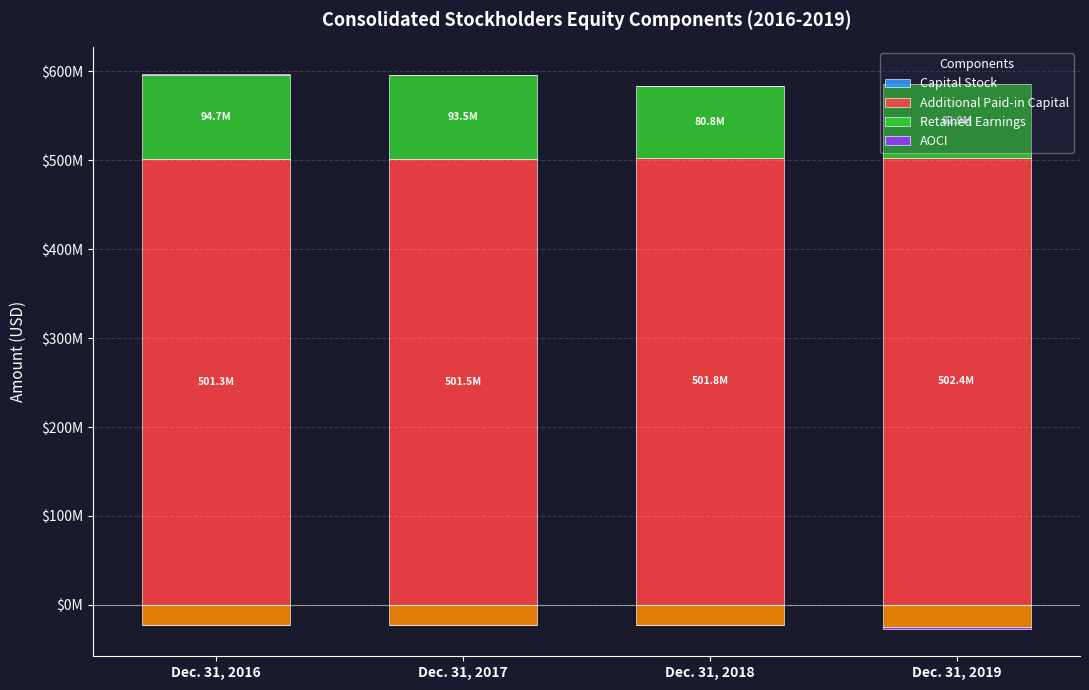

How many groups of bars are there?

4